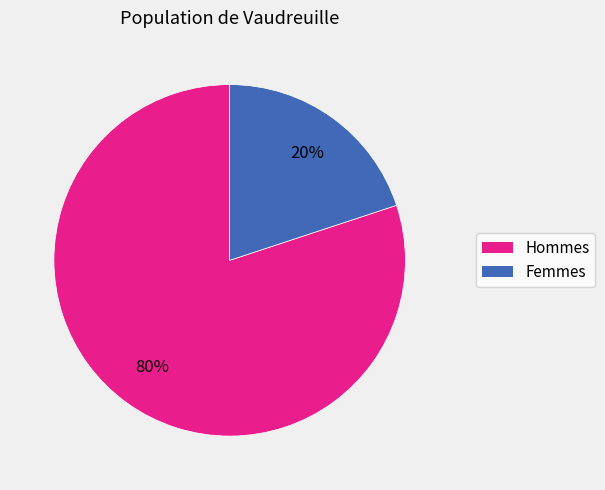

To the nearest percent, what is the average slice percentage?

50%